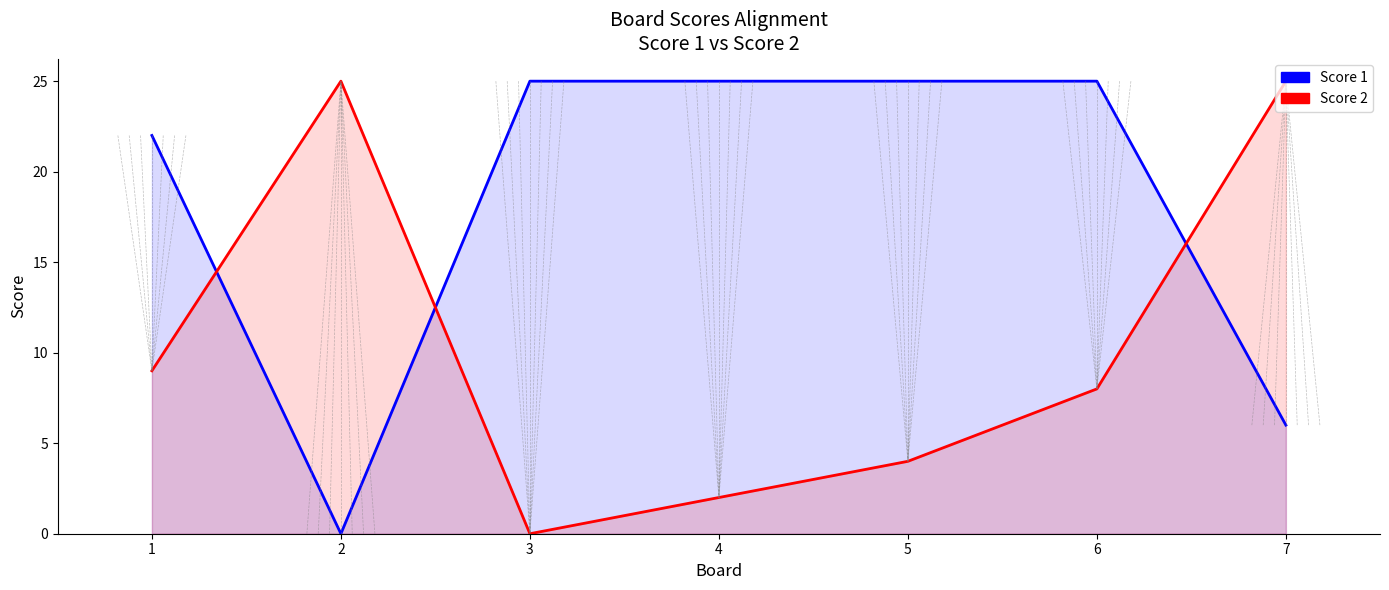

Reading right to left, transcribe all the data shown in this chart.

Score 1: 7=6	6=25	5=25	4=25	3=25	2=0	1=22
Score 2: 7=25	6=8	5=4	4=2	3=0	2=25	1=9